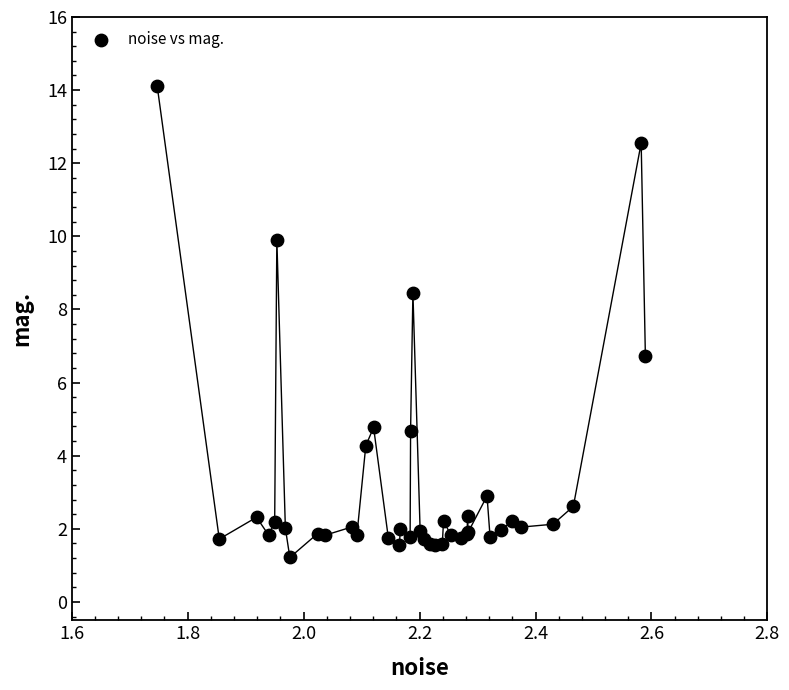

What Y value in the scatter plot is closest to 7?

6.7